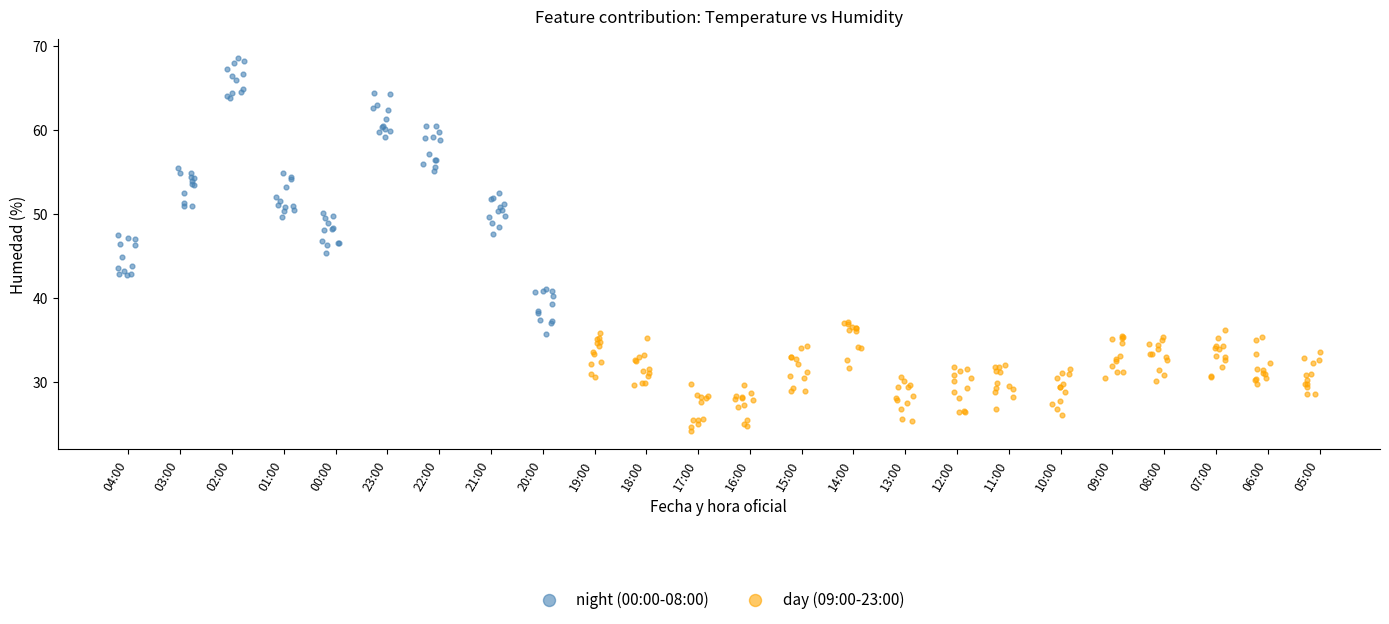

Which series has the largest Y range (max minus min)?

night (00:00-08:00)